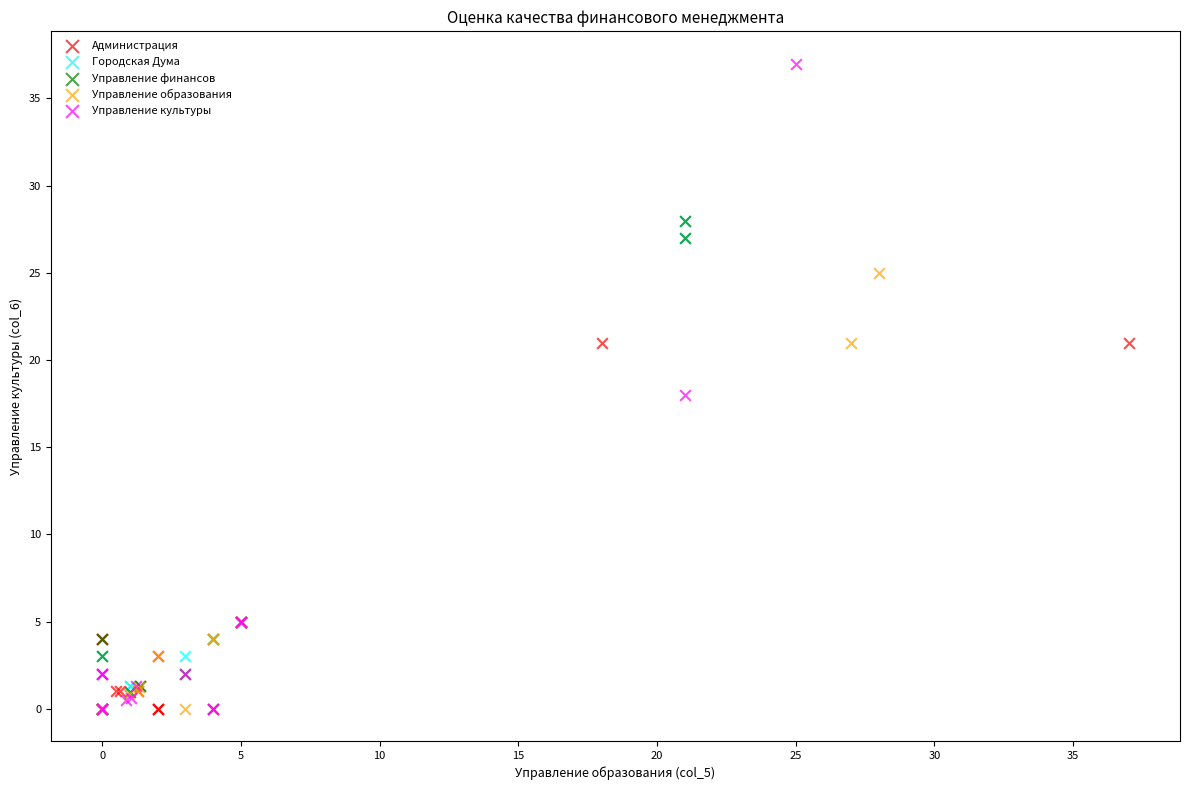

Which series has the largest Y range (max minus min)?

Управление культуры